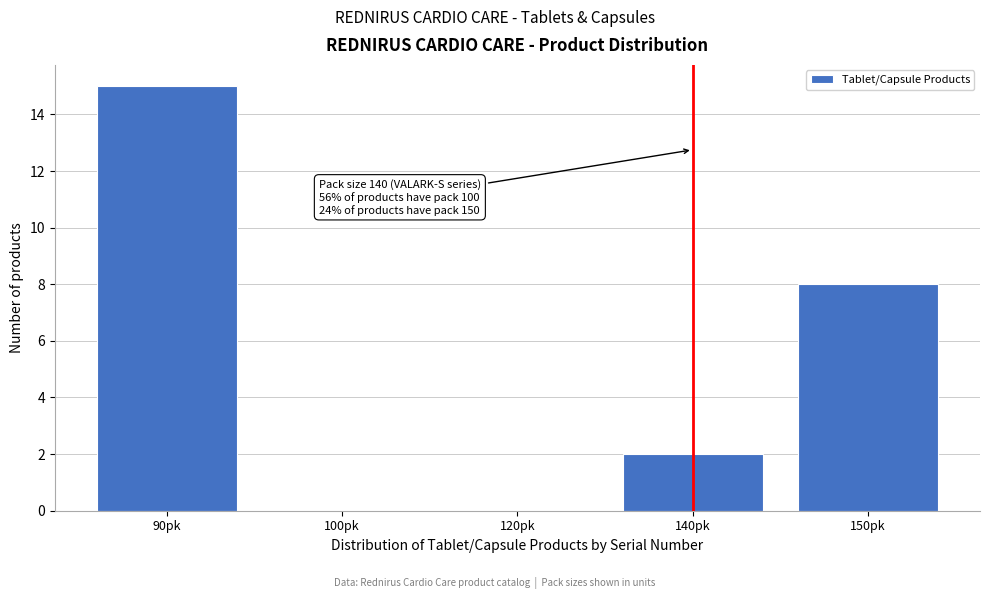

Reading left to right, list all the values displayed in this chart.

90pk=15	100pk=0	120pk=0	140pk=2	150pk=8